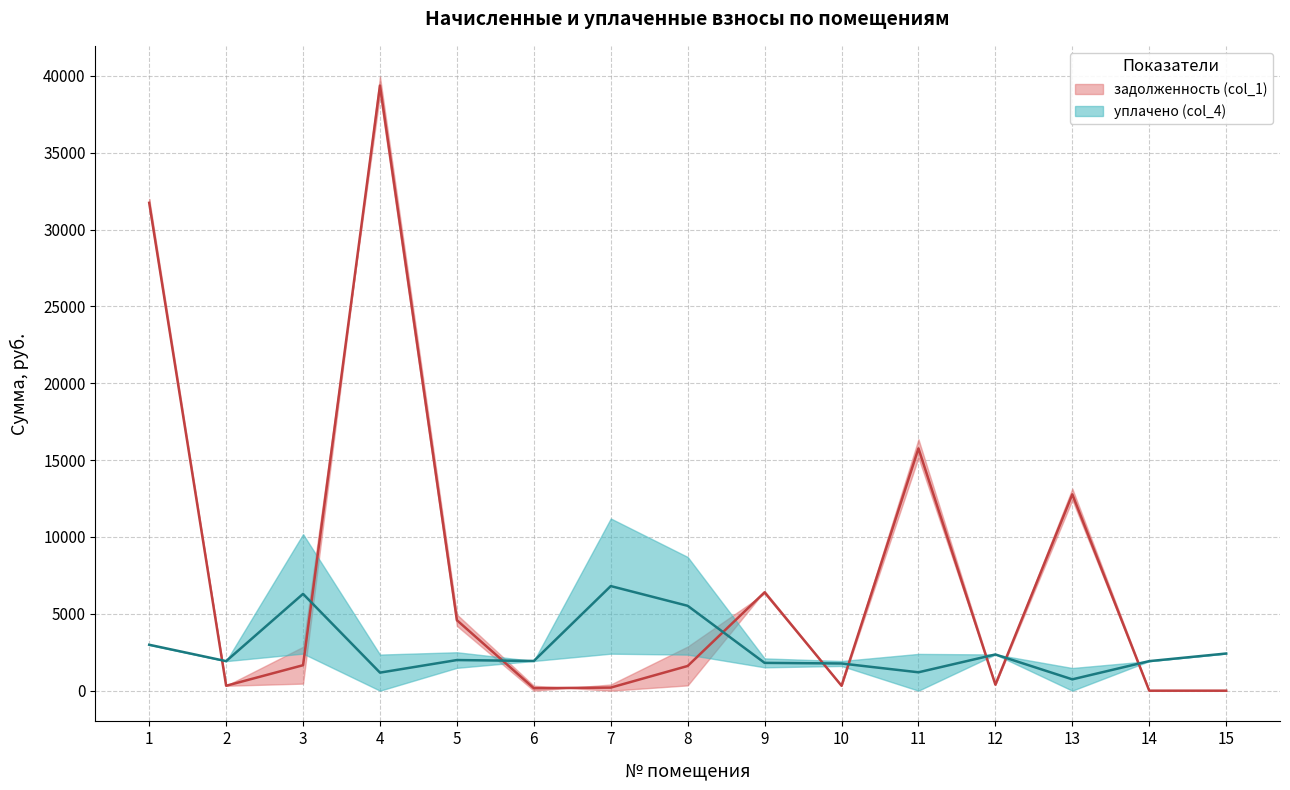

At 3, list the series in order from smallest to largest.

задолженность (col_1), уплачено (col_4)